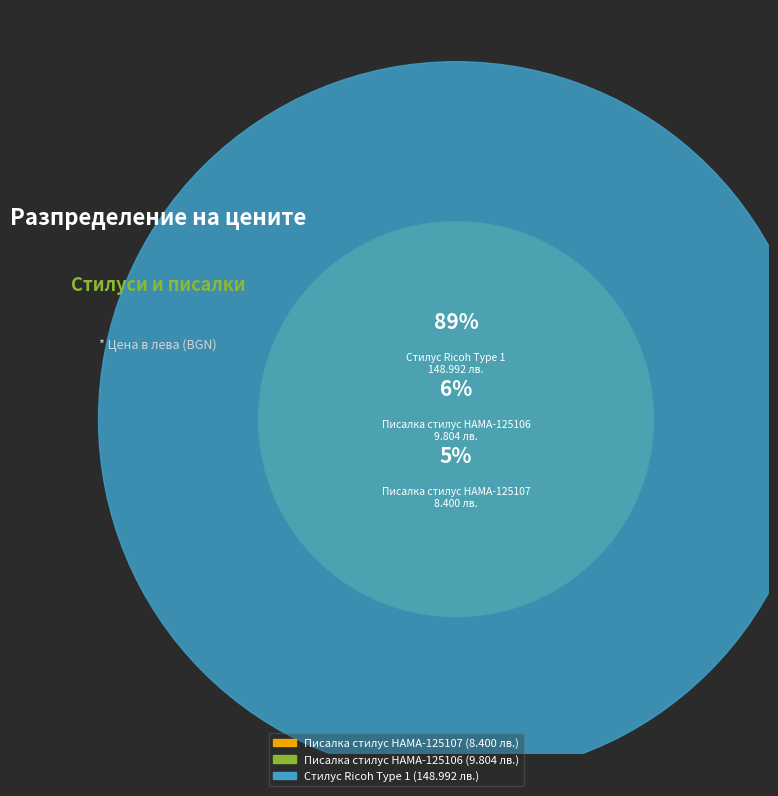

Rank the categories by value from lowest to highest.

Писалка стилус HAMA-125107, Писалка стилус HAMA-125106, Стилус Ricoh Type 1